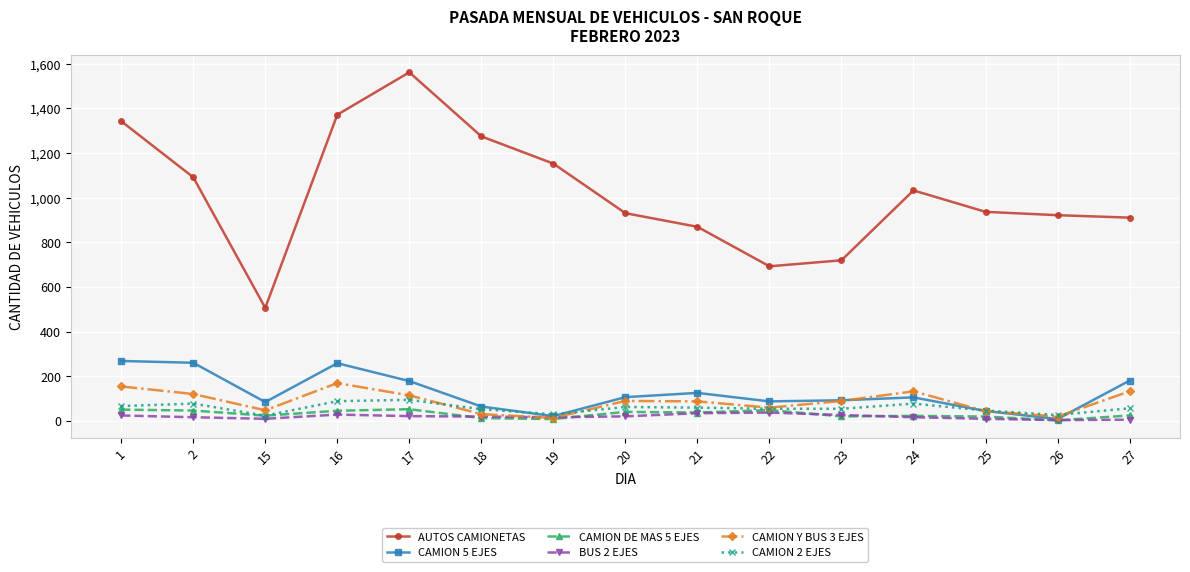

Which series has the largest total across all categories?

AUTOS CAMIONETAS